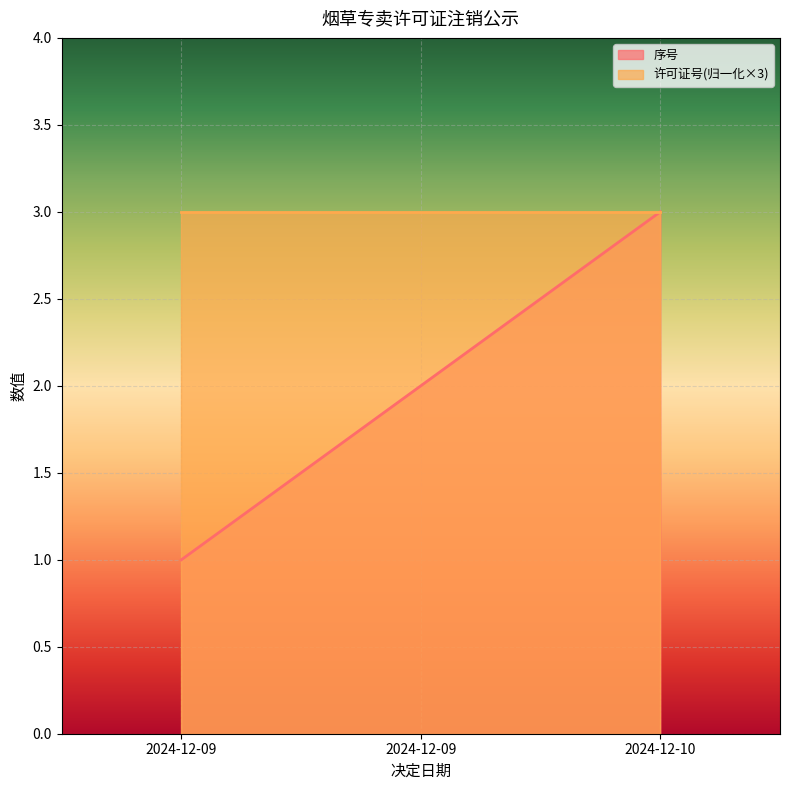

The 序号 series shows 4.1 at 2024-12-10. True or false?

False